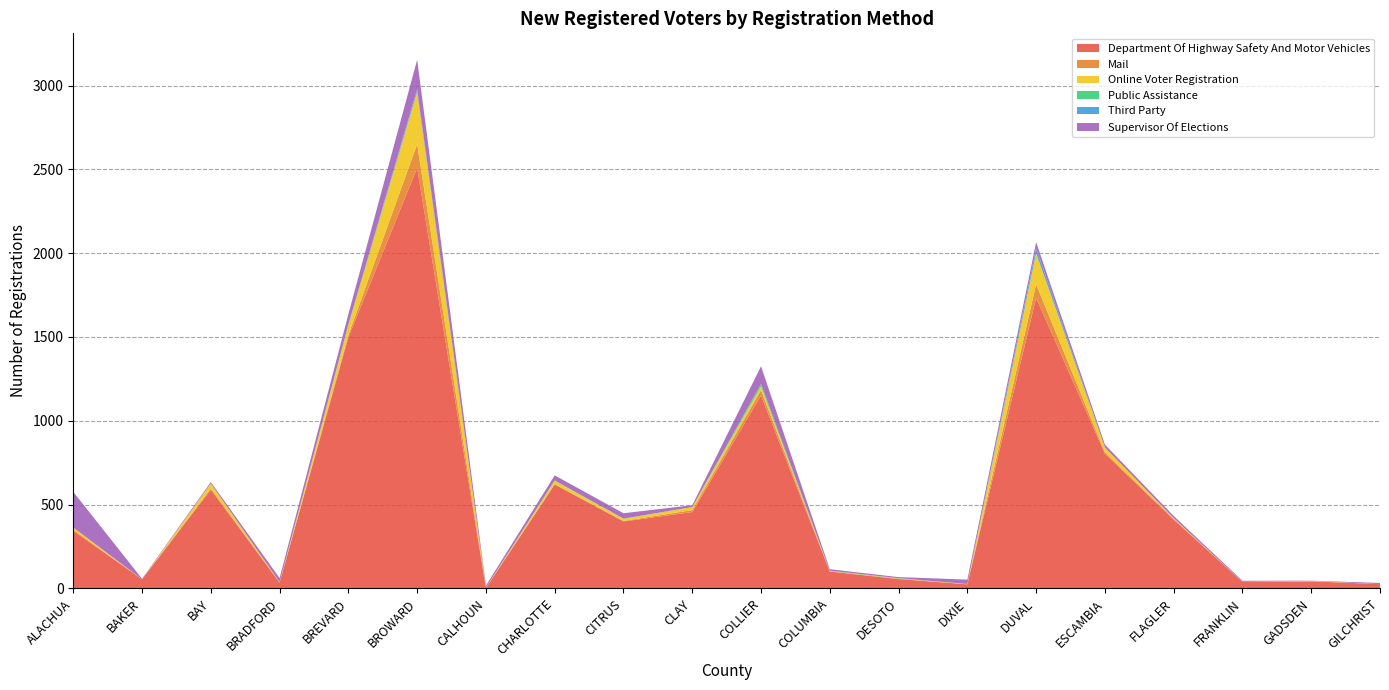

Reading right to left, what are all the values shown in this chart?

Department Of Highway Safety And Motor Vehicles: GILCHRIST=25	GADSDEN=42	FRANKLIN=38	FLAGLER=410	ESCAMBIA=804	DUVAL=1733	DIXIE=24	DESOTO=55	COLUMBIA=100	COLLIER=1151	CLAY=455	CITRUS=399	CHARLOTTE=620	CALHOUN=2	BROWARD=2508	BREVARD=1498	BRADFORD=34	BAY=589	BAKER=54	ALACHUA=343
Mail: GILCHRIST=0	GADSDEN=0	FRANKLIN=1	FLAGLER=5	ESCAMBIA=7	DUVAL=82	DIXIE=0	DESOTO=3	COLUMBIA=1	COLLIER=32	CLAY=12	CITRUS=3	CHARLOTTE=1	CALHOUN=1	BROWARD=143	BREVARD=14	BRADFORD=1	BAY=7	BAKER=0	ALACHUA=7
Online Voter Registration: GILCHRIST=0	GADSDEN=3	FRANKLIN=0	FLAGLER=4	ESCAMBIA=30	DUVAL=183	DIXIE=2	DESOTO=1	COLUMBIA=2	COLLIER=22	CLAY=18	CITRUS=13	CHARLOTTE=21	CALHOUN=1	BROWARD=310	BREVARD=58	BRADFORD=2	BAY=29	BAKER=0	ALACHUA=13
Public Assistance: GILCHRIST=0	GADSDEN=0	FRANKLIN=0	FLAGLER=0	ESCAMBIA=0	DUVAL=2	DIXIE=0	DESOTO=2	COLUMBIA=2	COLLIER=15	CLAY=0	CITRUS=1	CHARLOTTE=2	CALHOUN=0	BROWARD=2	BREVARD=2	BRADFORD=0	BAY=1	BAKER=0	ALACHUA=0
Third Party: GILCHRIST=0	GADSDEN=0	FRANKLIN=0	FLAGLER=0	ESCAMBIA=0	DUVAL=30	DIXIE=0	DESOTO=0	COLUMBIA=0	COLLIER=0	CLAY=0	CITRUS=0	CHARLOTTE=0	CALHOUN=0	BROWARD=16	BREVARD=3	BRADFORD=0	BAY=0	BAKER=0	ALACHUA=0
Supervisor Of Elections: GILCHRIST=7	GADSDEN=1	FRANKLIN=6	FLAGLER=13	ESCAMBIA=17	DUVAL=36	DIXIE=26	DESOTO=6	COLUMBIA=9	COLLIER=105	CLAY=11	CITRUS=32	CHARLOTTE=30	CALHOUN=12	BROWARD=175	BREVARD=61	BRADFORD=24	BAY=8	BAKER=3	ALACHUA=213